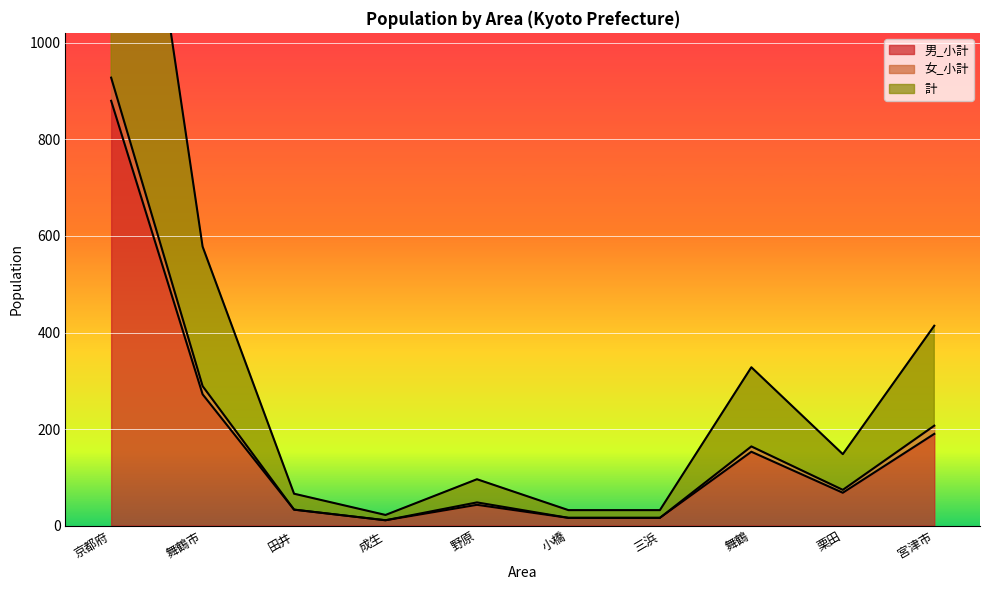

Rank the categories by 男_小計 value from highest to lowest.

京都府, 舞鶴市, 宮津市, 舞鶴, 栗田, 野原, 田井, 小橋, 三浜, 成生